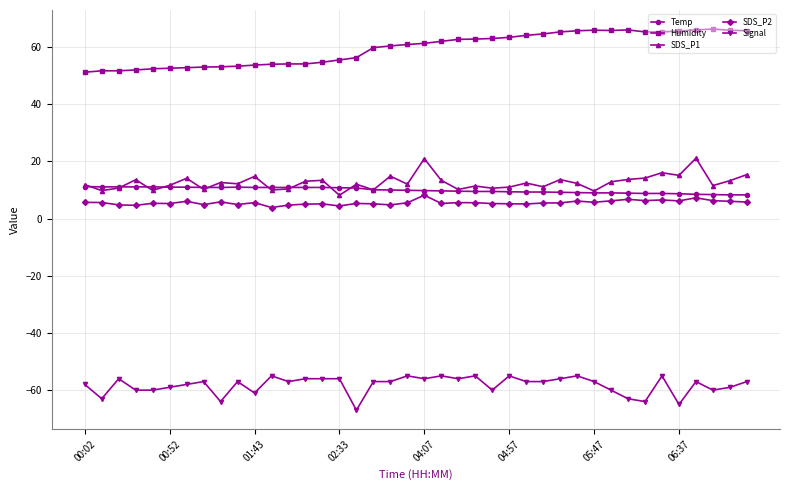

At how many categories does at least one series exceed 34?

40